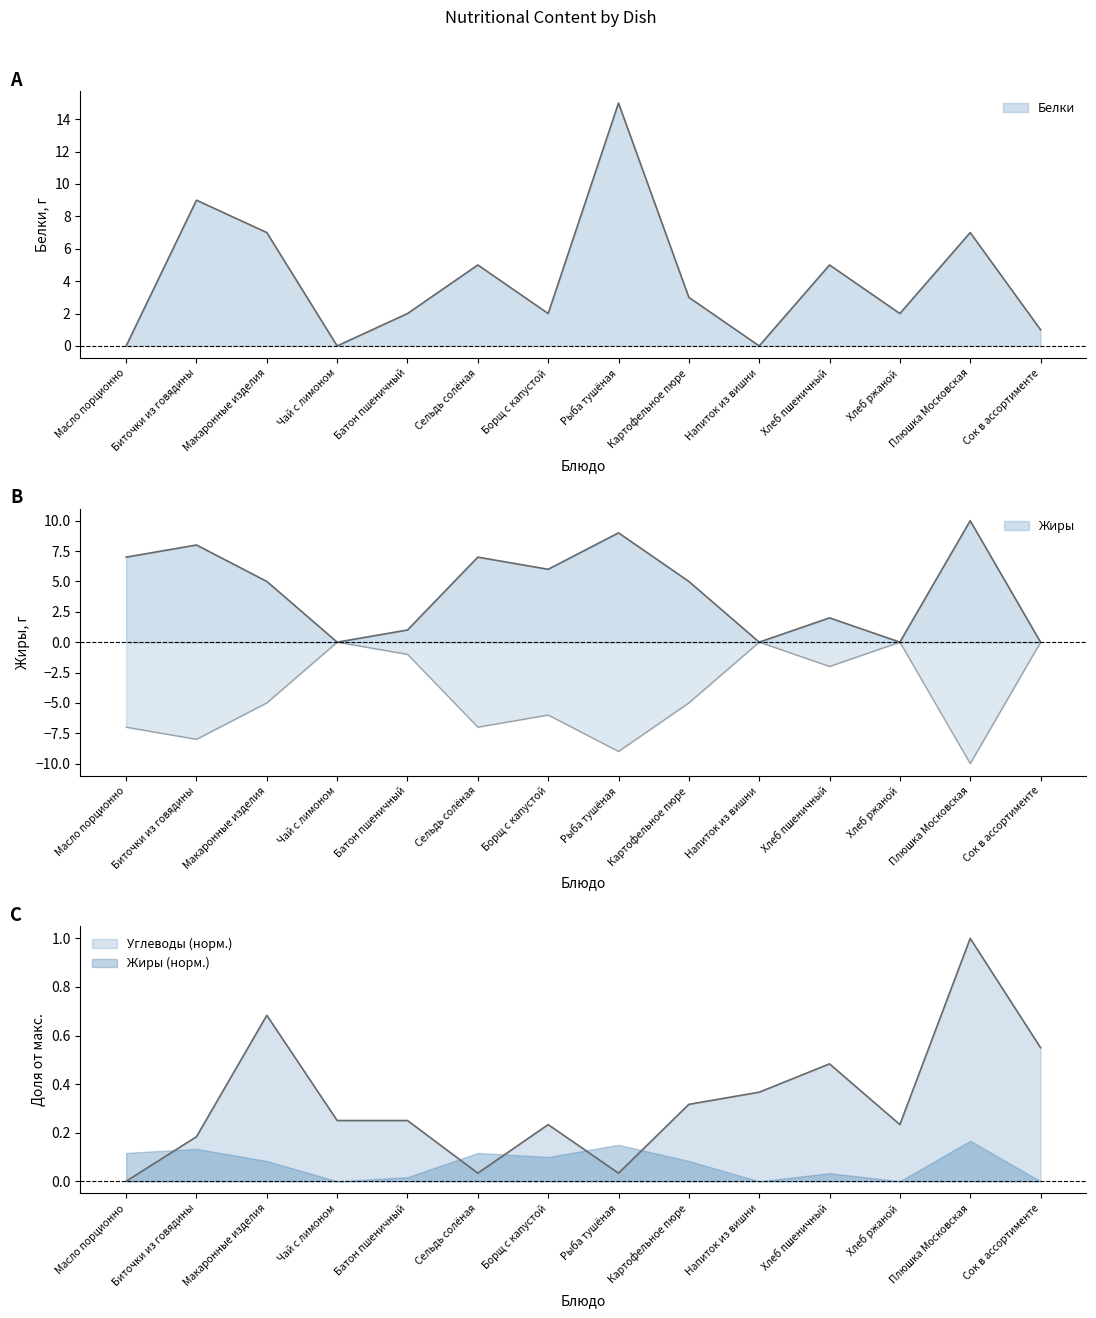

What is the label of the 12th point from the right?

Макаронные изделия